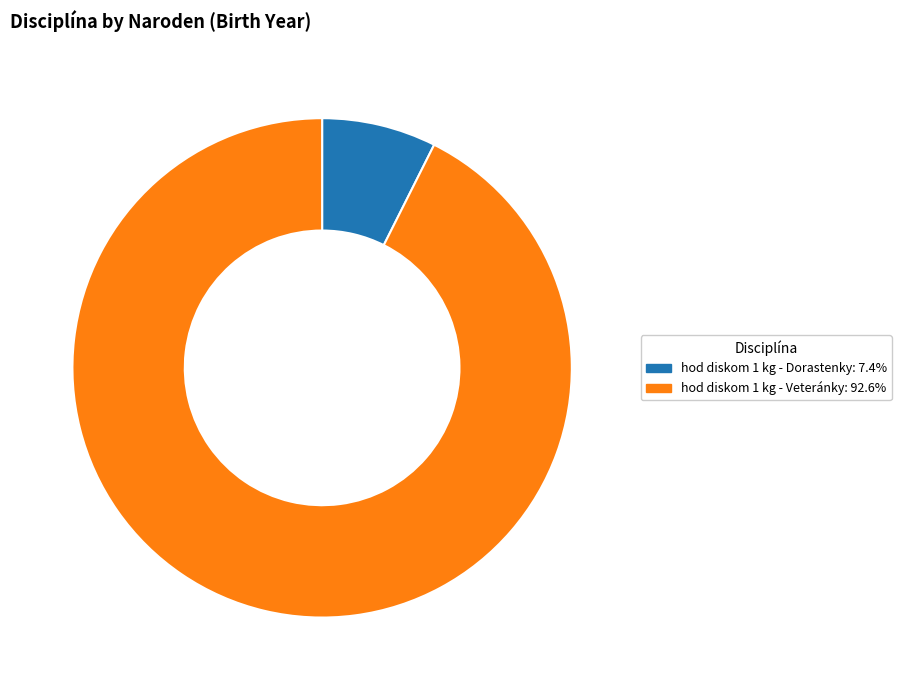

True or false: hod diskom 1 kg - Dorastenky accounts for 20% of the total.

False